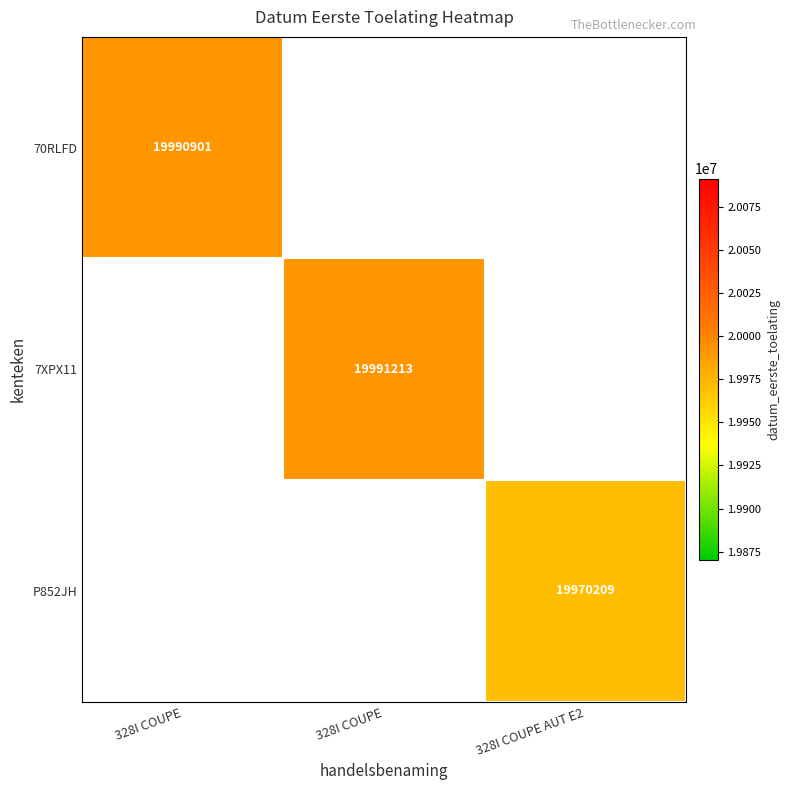

The 7XPX11 series shows 19991213.0 at 328I COUPE. True or false?

True